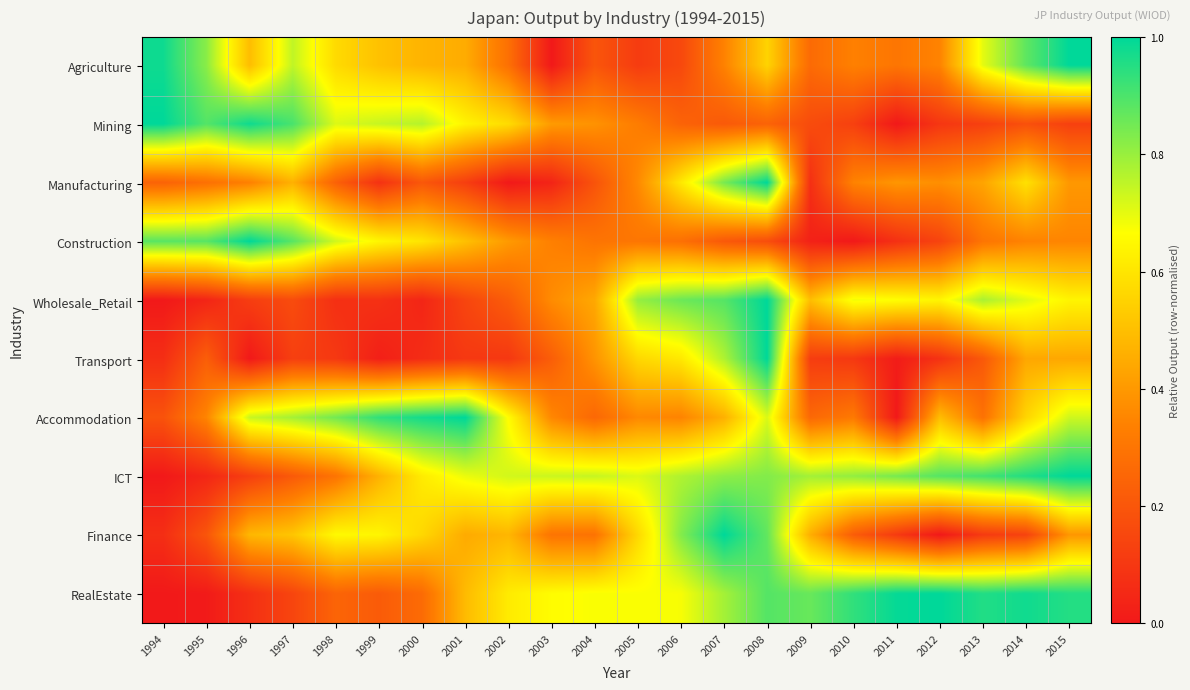

Which category has the lowest value across all series?

2003